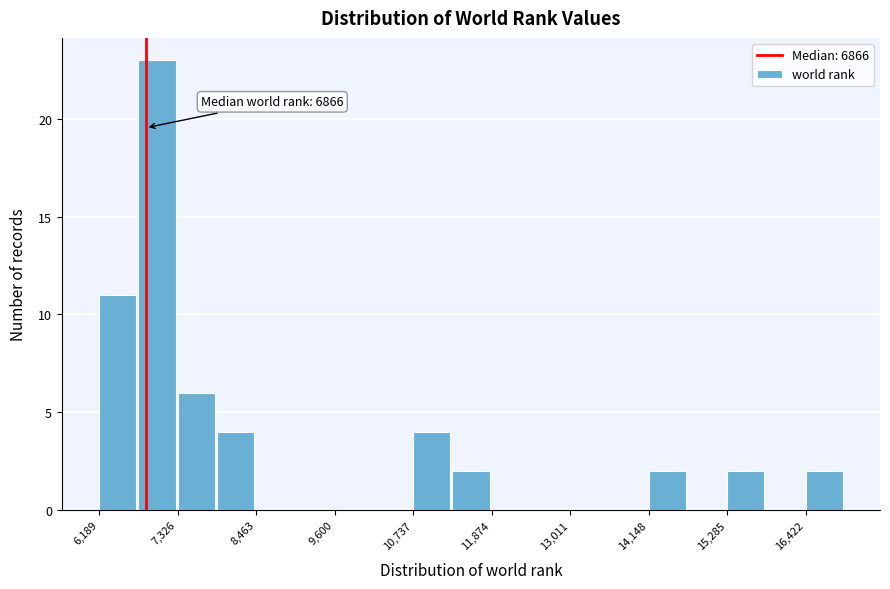

Around what value on the x-axis is the tallest bar? Give the approximate position of its centre, as read against the axis.

7000